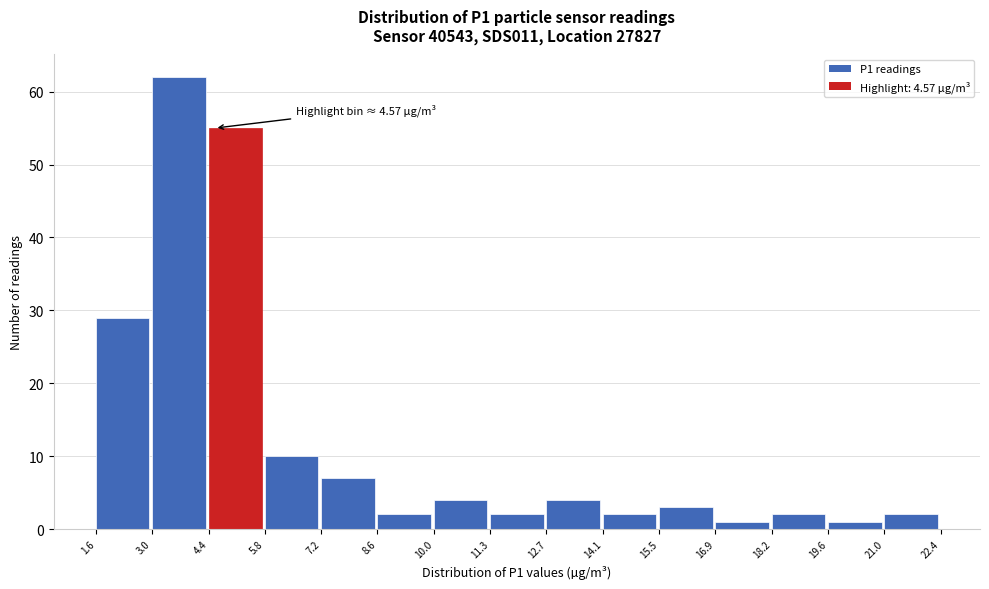

Over which range of the x-axis is the bar tallest?

3.0 to 4.4